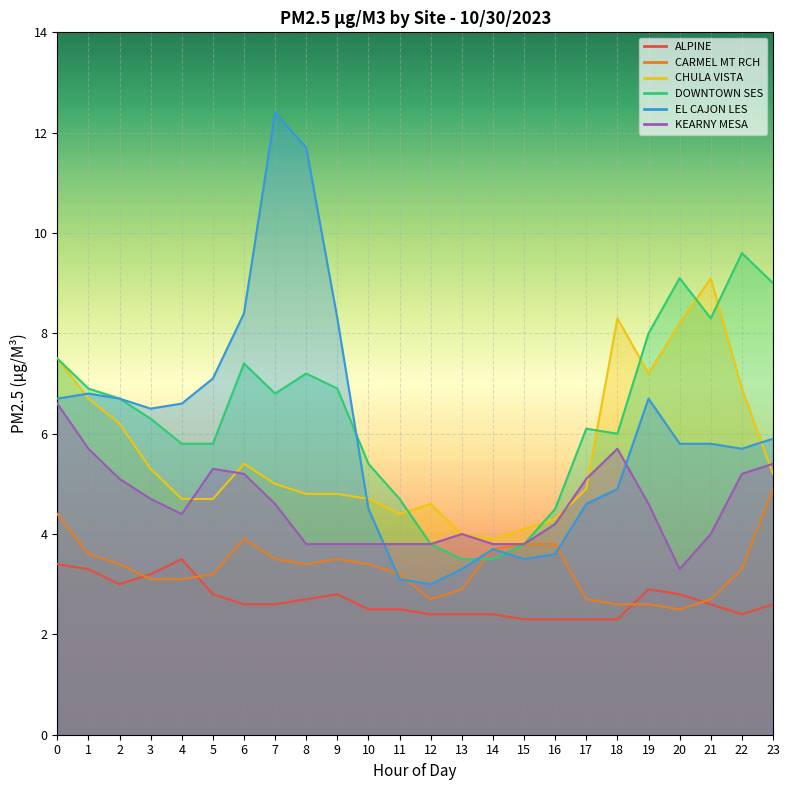

What is the approximate value of CARMEL MT RCH at 16?

3.8